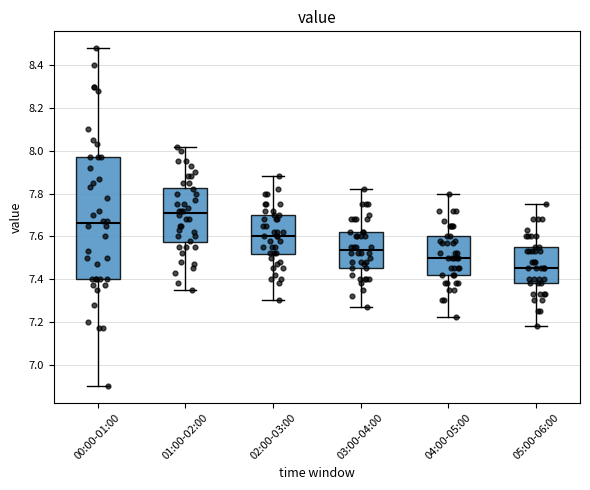

Where does the lower whisker of the box for 03:00-04:00 end on the y-axis? The values are not printed on the chart, so give them approximately, as read against the axis.

7.28